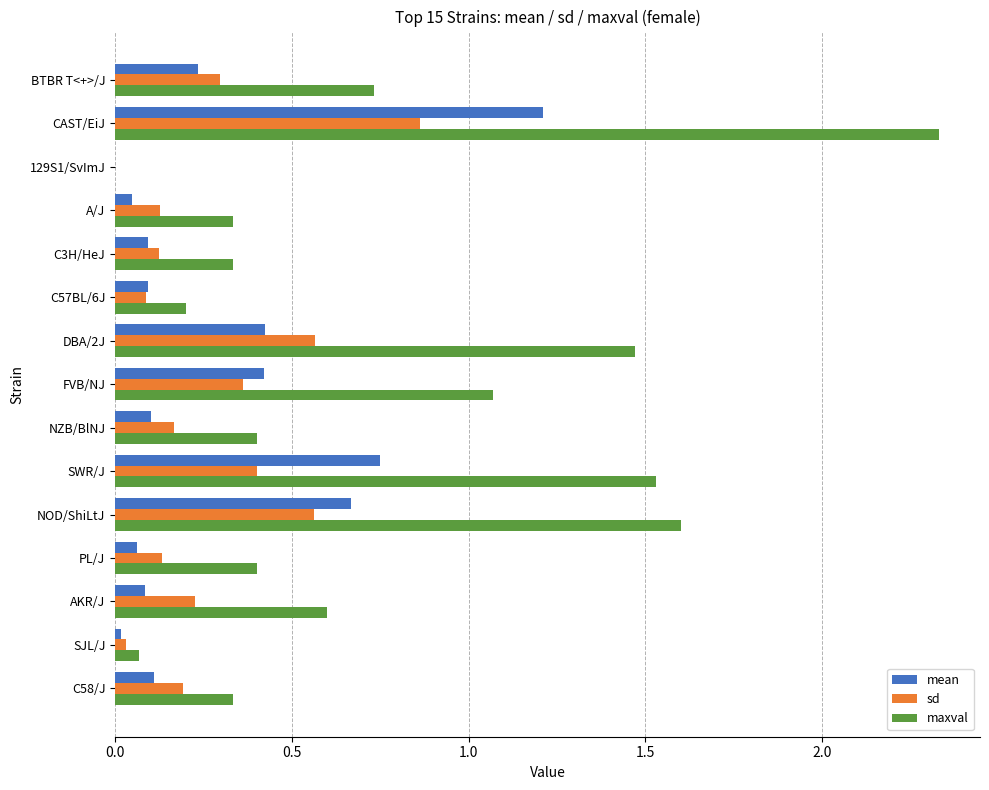

The value of sd at A/J is 0.2. True or false?

False